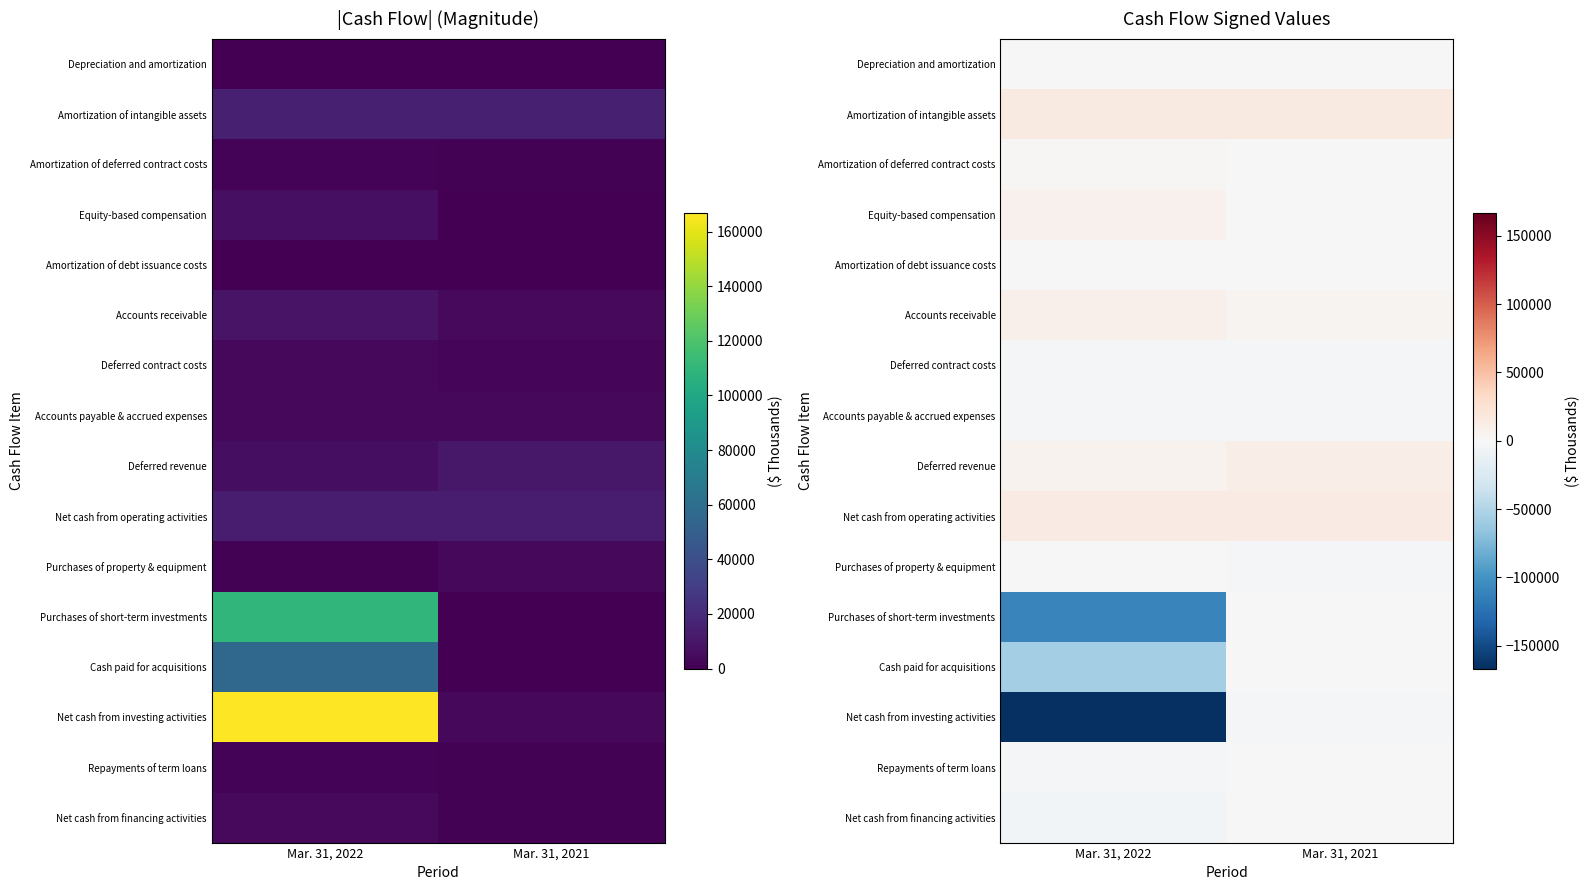

Is the value of Cash paid for acquisitions at Mar. 31, 2022 greater than the value of Net cash from financing activities at Mar. 31, 2022?

No